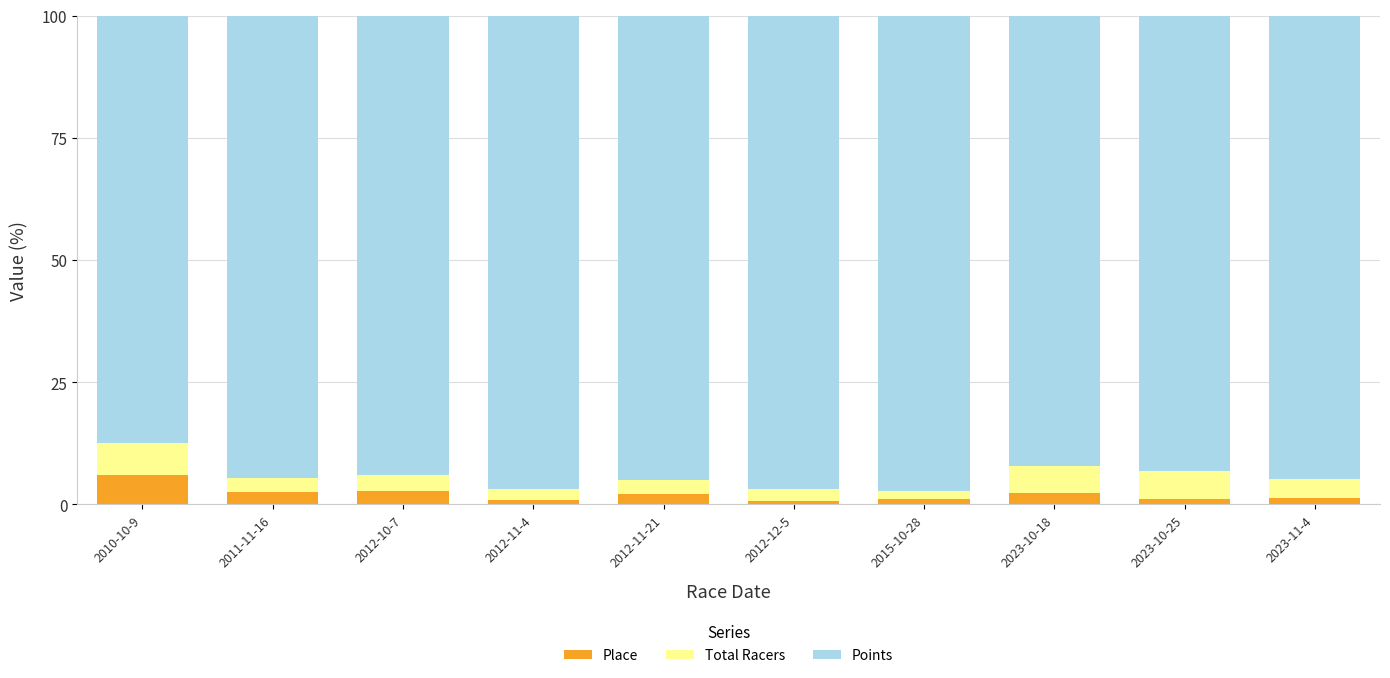

True or false: Place has a value of 2.8 at 2012-10-7.

True